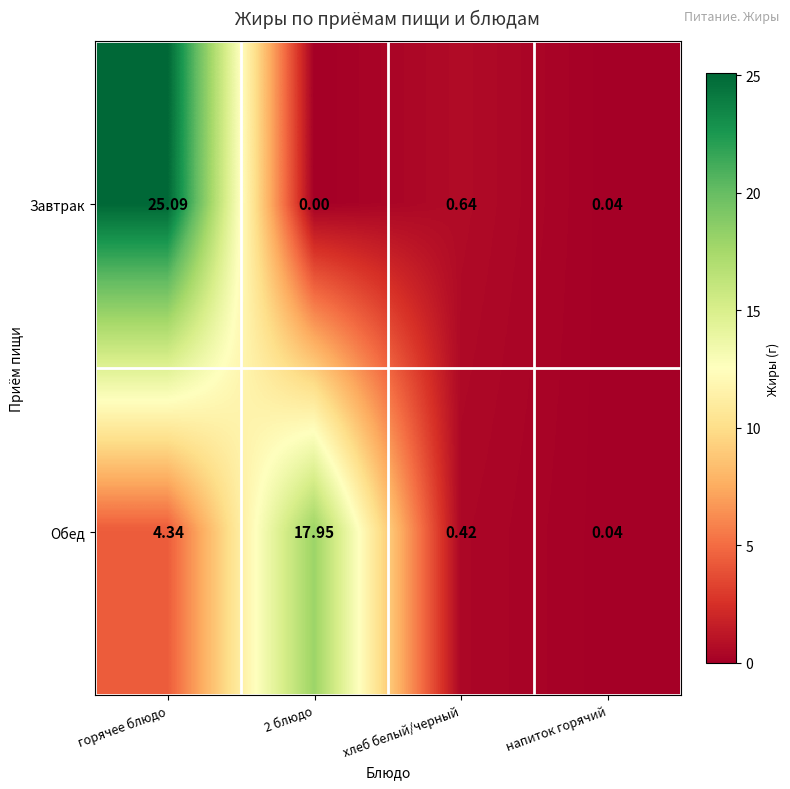

List the series in order of their peak value, highest first.

Завтрак, Обед